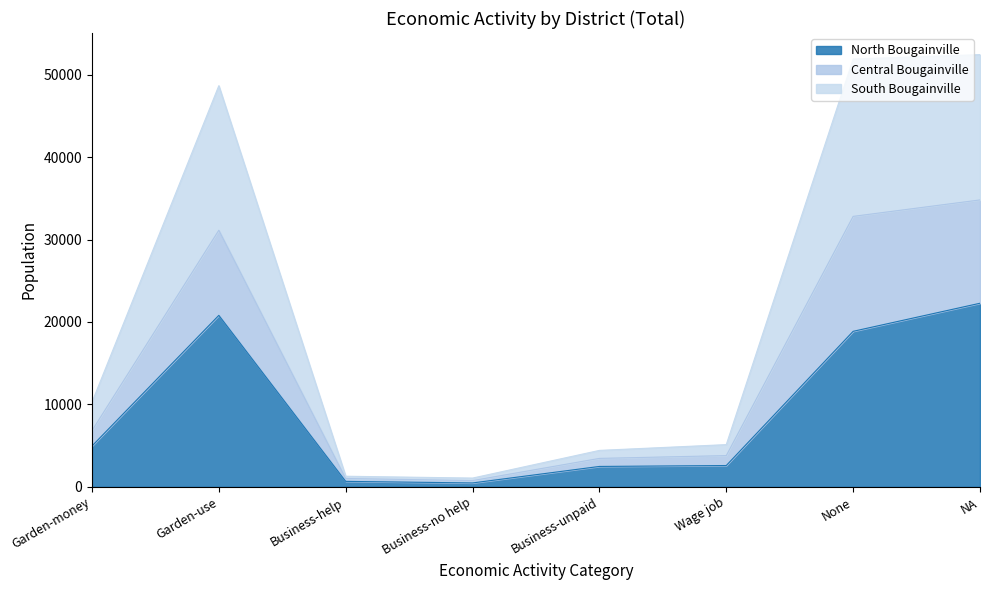

Where is North Bougainville nearest to the value 11373?

Garden-money